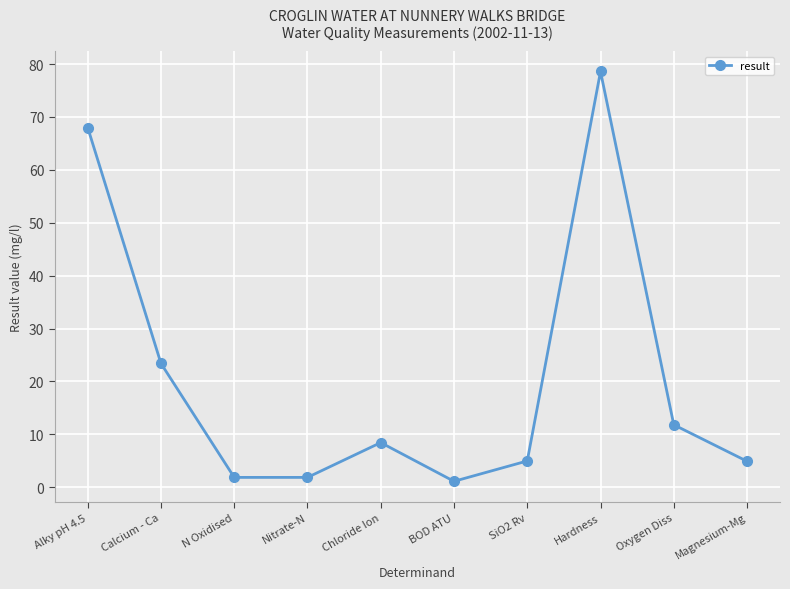

The value at Magnesium-Mg is 8.6. True or false?

False